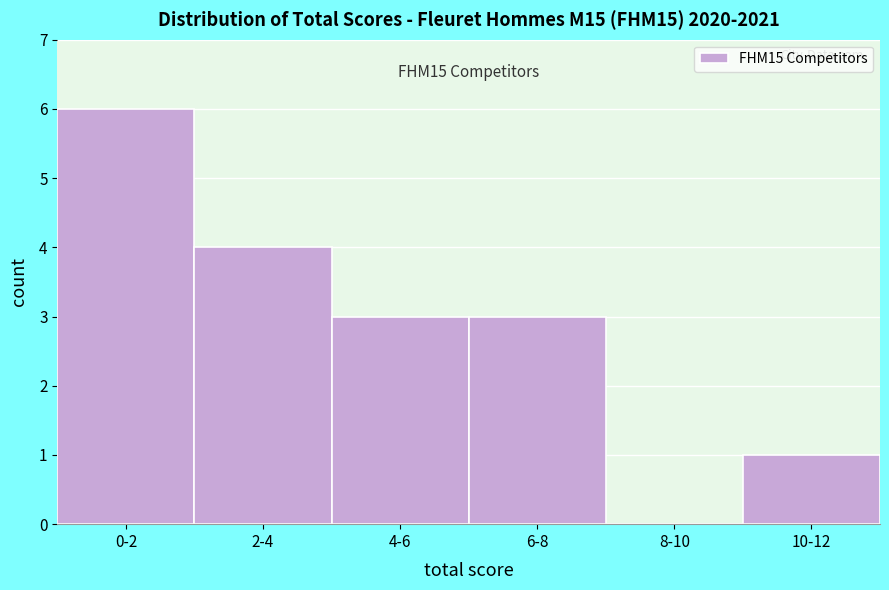

Reading right to left, transcribe all the data shown in this chart.

10-12=1	8-10=0	6-8=3	4-6=3	2-4=4	0-2=6